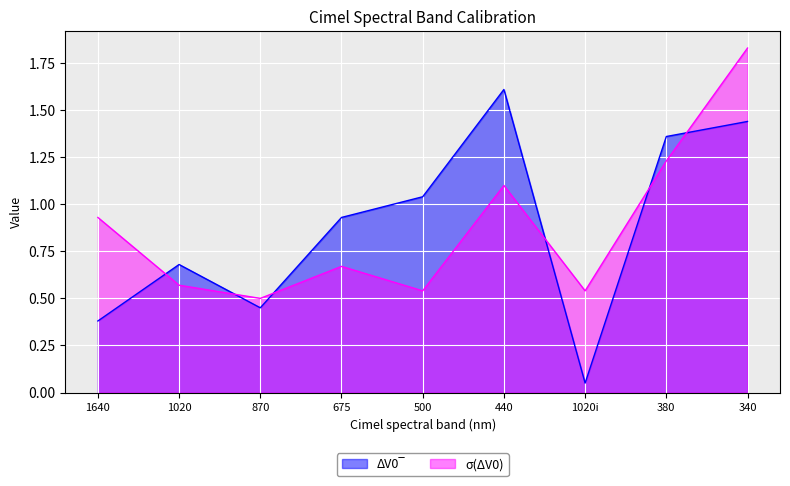

Reading left to right, extract all data points from this chart.

ΔV0‾: 1640=0.4	1020=0.7	870=0.5	675=0.9	500=1.0	440=1.6	1020i=0.1	380=1.4	340=1.4
σ(ΔV0): 1640=0.9	1020=0.6	870=0.5	675=0.7	500=0.5	440=1.1	1020i=0.5	380=1.2	340=1.8